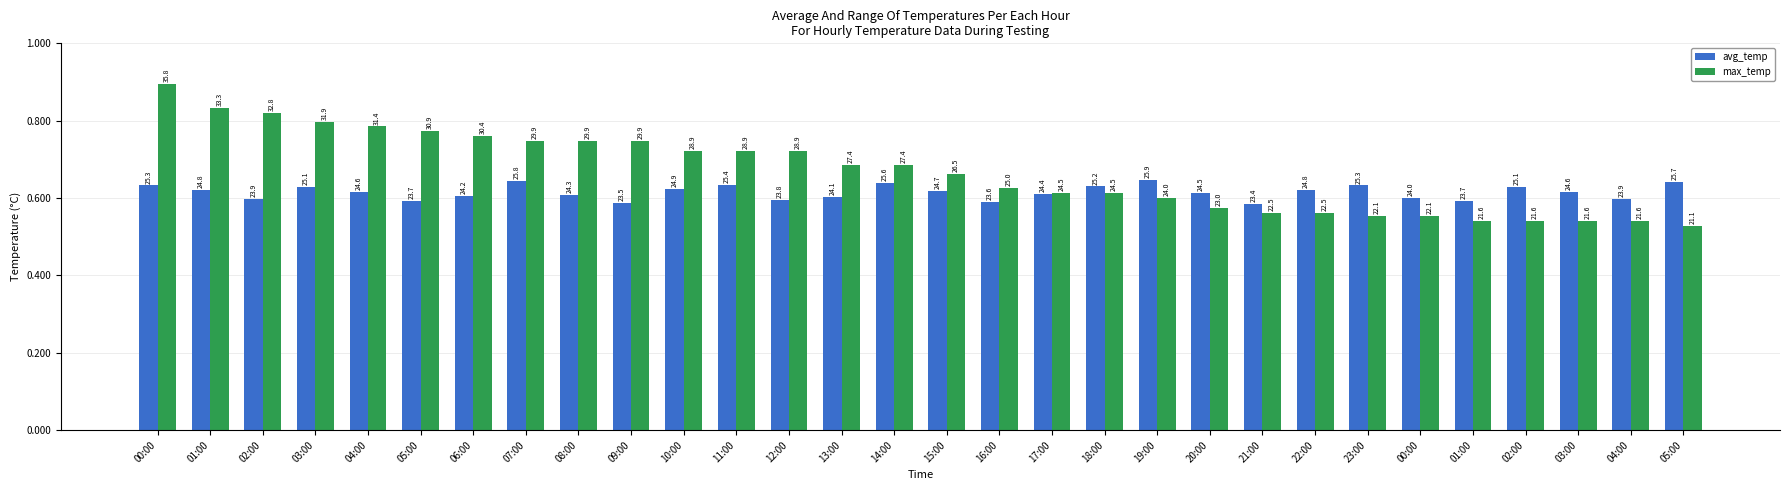

What are all the series names shown in the legend?

avg_temp, max_temp